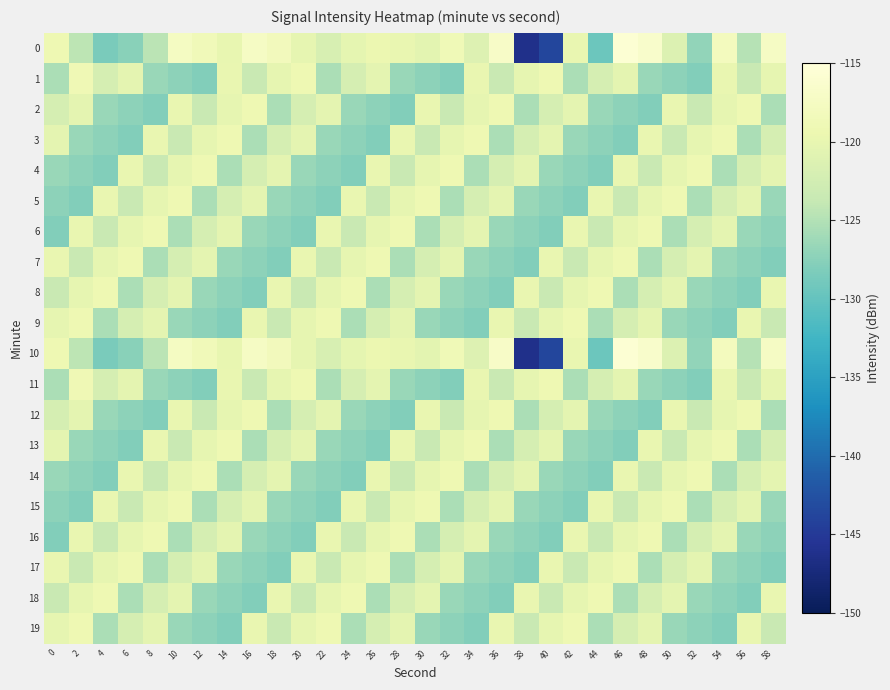

What is the smallest value displayed?

-146.3